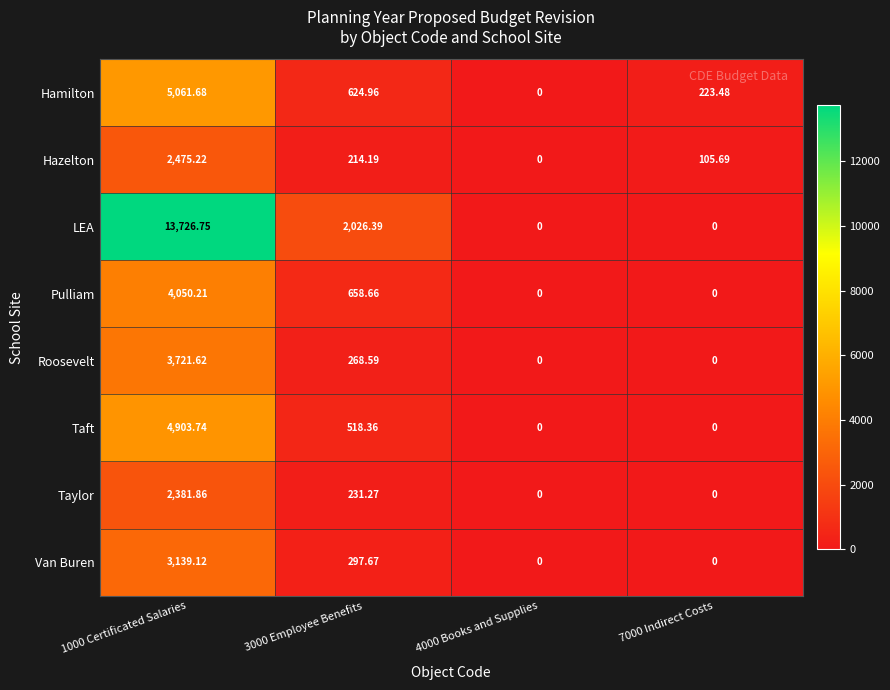

List the series in order of their peak value, lowest first.

Taylor, Hazelton, Van Buren, Roosevelt, Pulliam, Taft, Hamilton, LEA